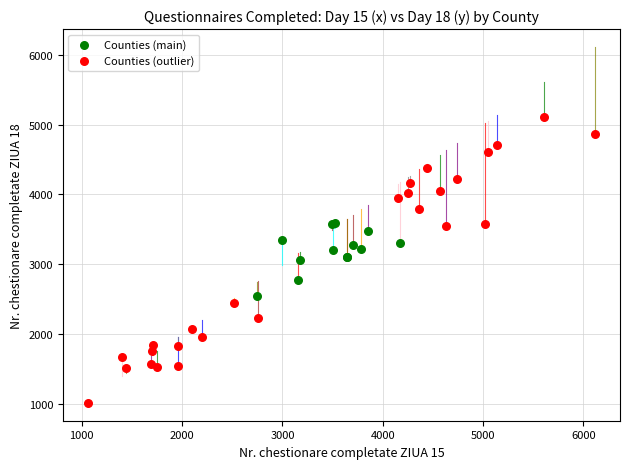

Which series reaches the minimum Y coordinate?

Counties (outlier)